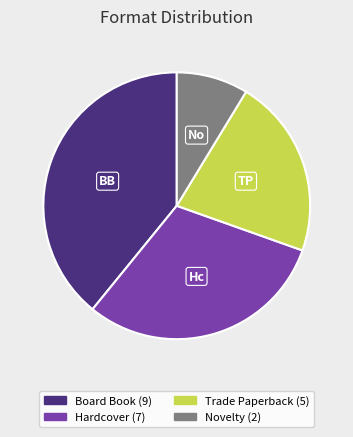

Count the number of slices in the pie.

4